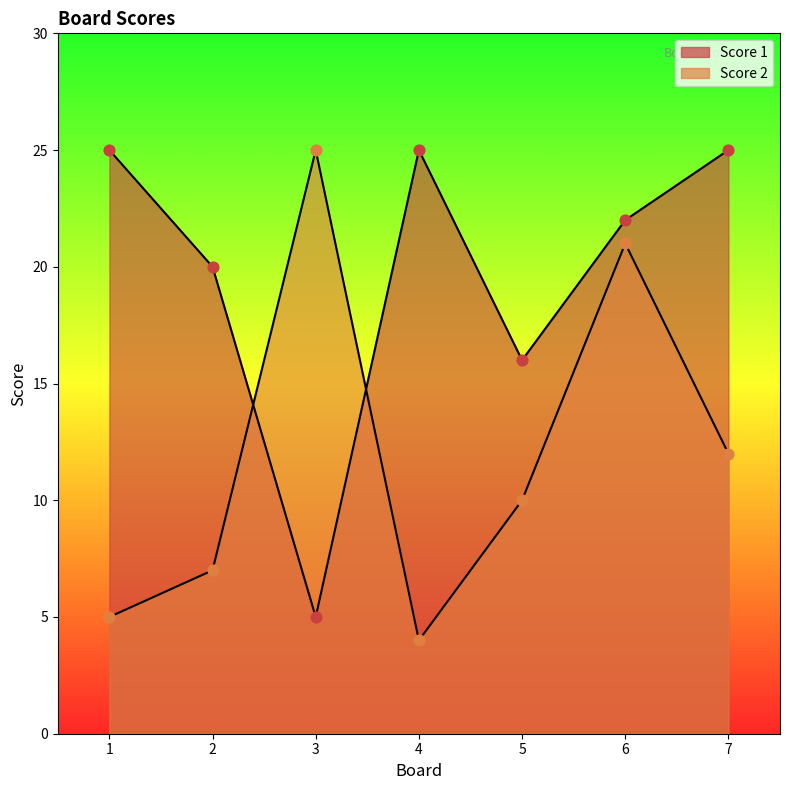

What are all the series names shown in the legend?

Score 2, Score 1